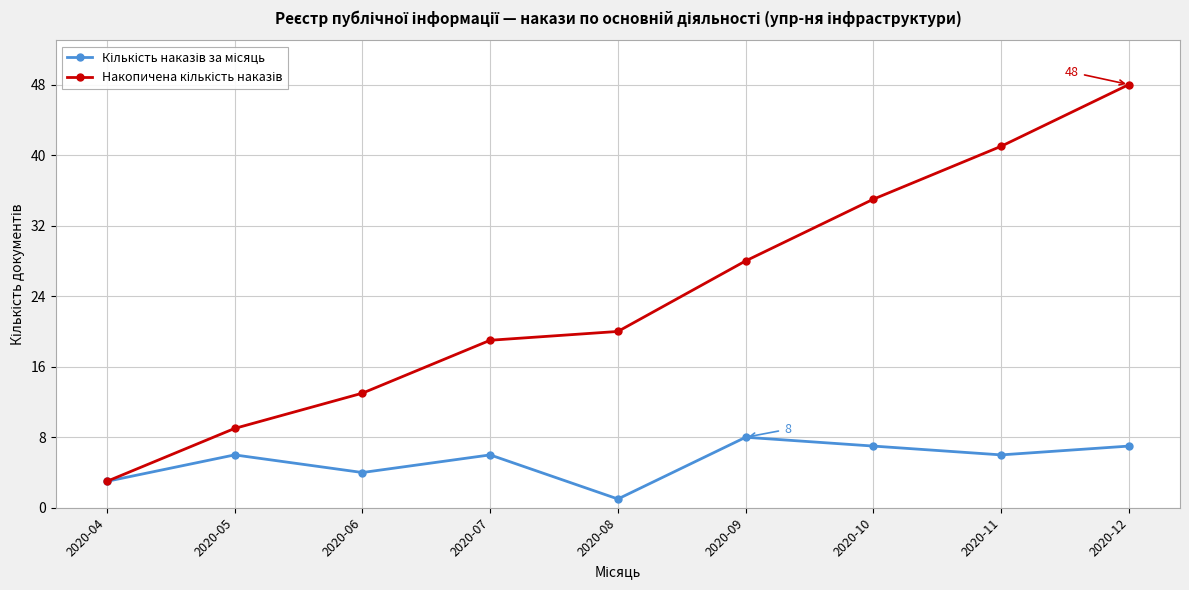

What is the total value across all series at 2020-09?

36